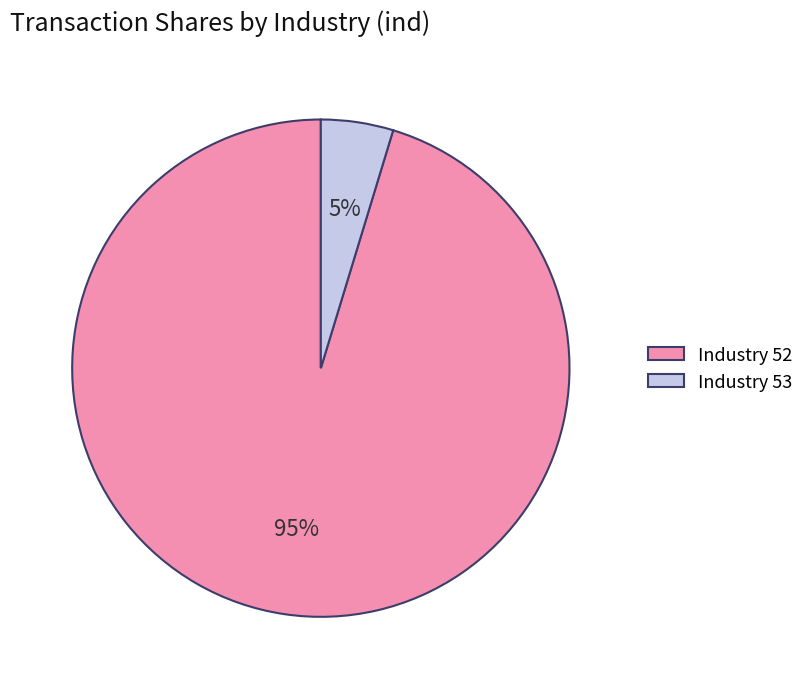

Do Industry 52 and Industry 53 together represent more than half of the pie?

Yes